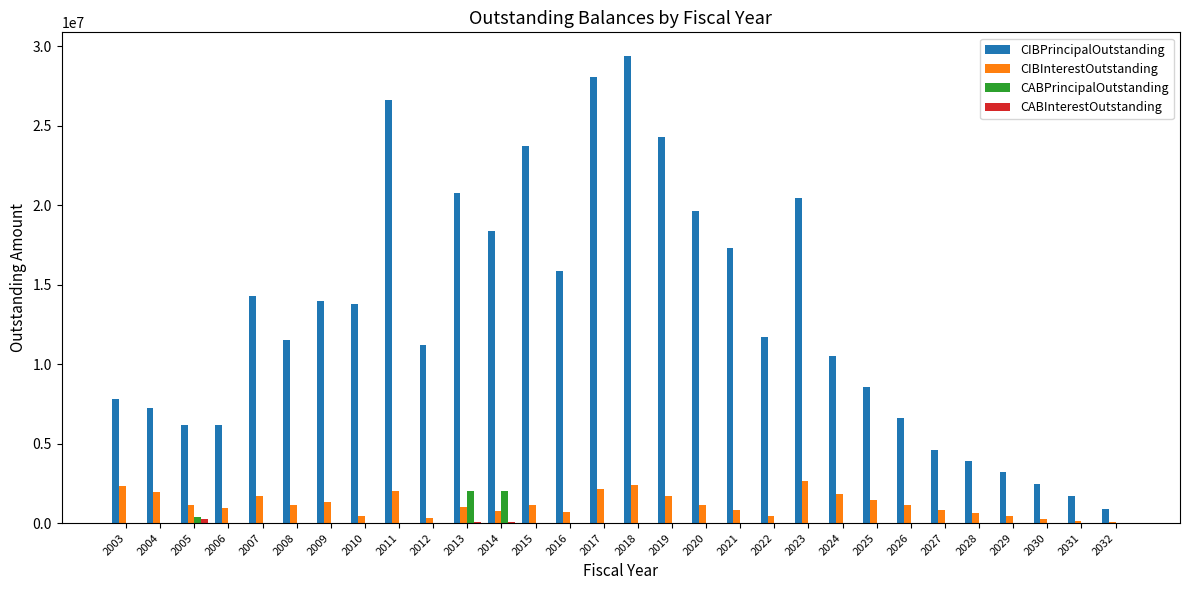

Is the value of CIBInterestOutstanding at 2016 greater than the value of CIBPrincipalOutstanding at 2008?

No